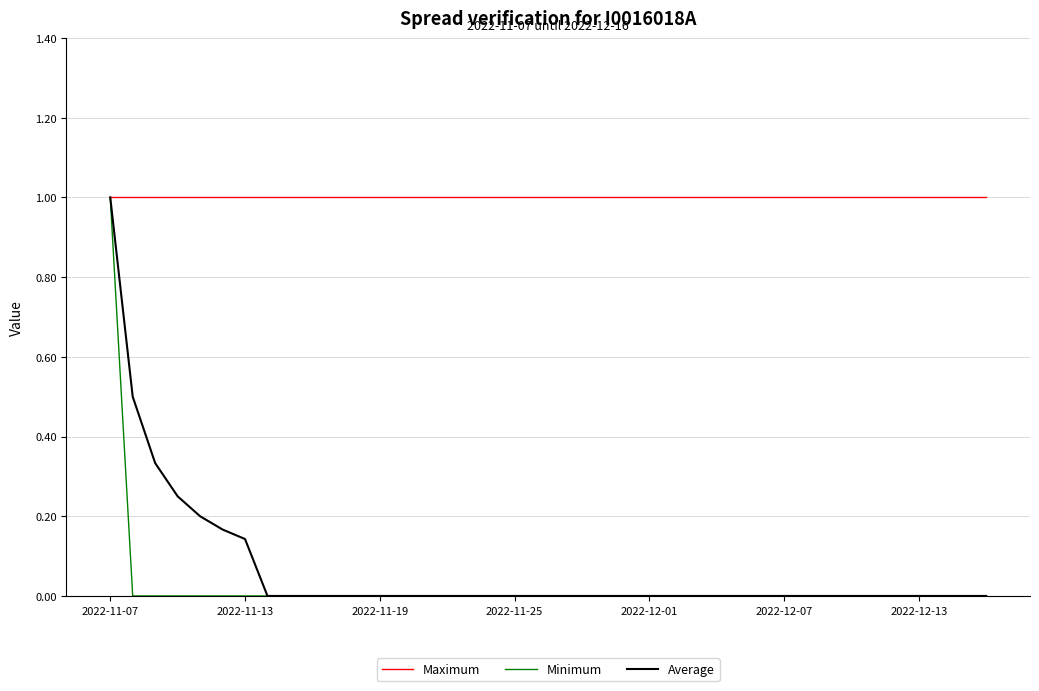

What is the highest value of the Average series?

1.0